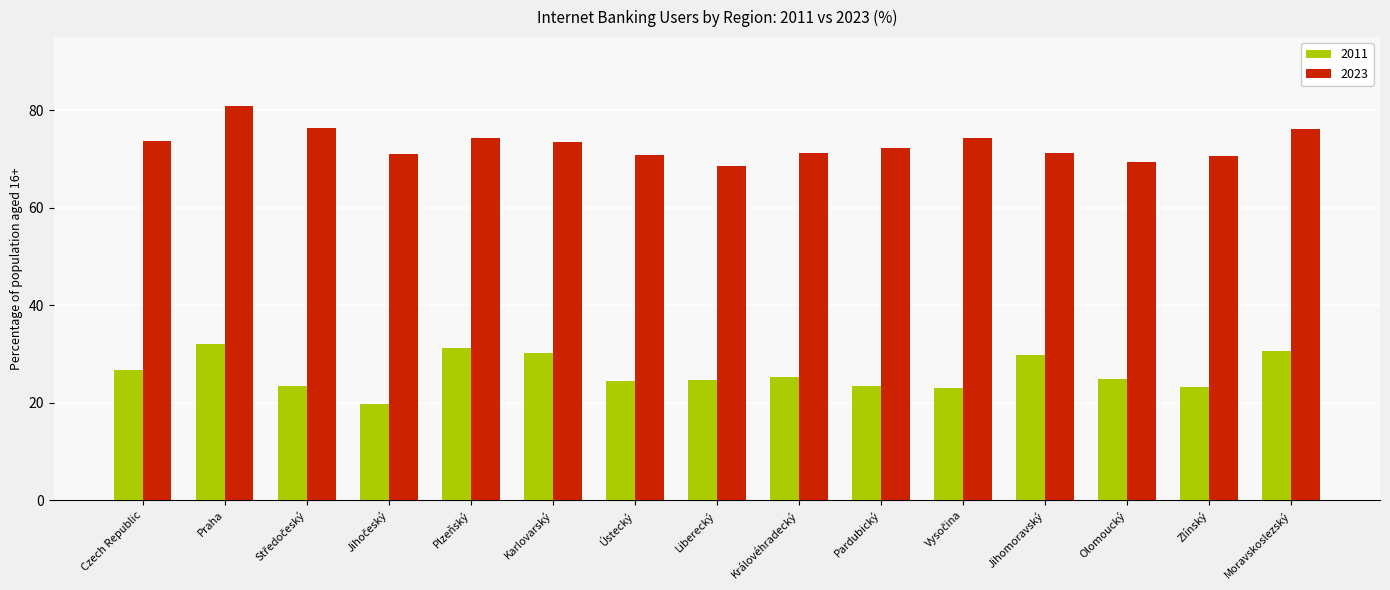

Count the number of categories in the chart.

15